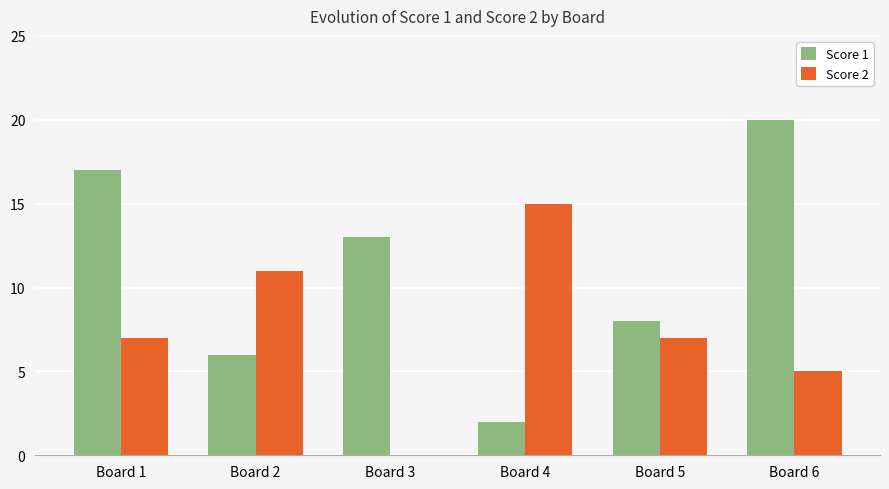

What is the approximate value of Score 1 at Board 6, to the nearest 5?

20